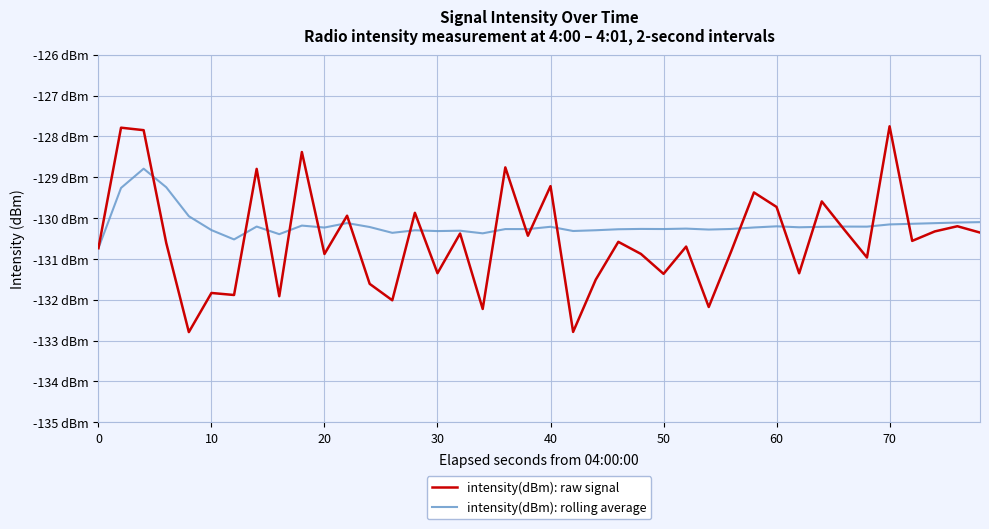

What are all the series names shown in the legend?

intensity(dBm): raw signal, intensity(dBm): rolling average